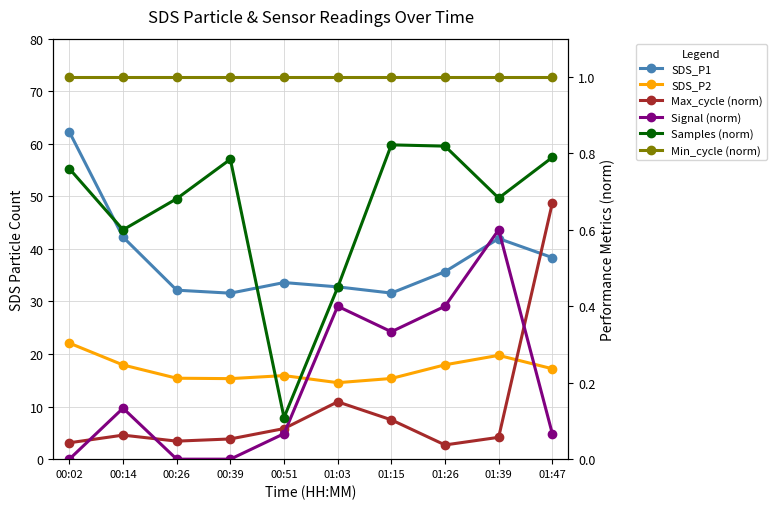

At 01:47, list the series in order from largest to smallest.

SDS_P1, SDS_P2, Min_cycle (norm), Samples (norm), Max_cycle (norm), Signal (norm)